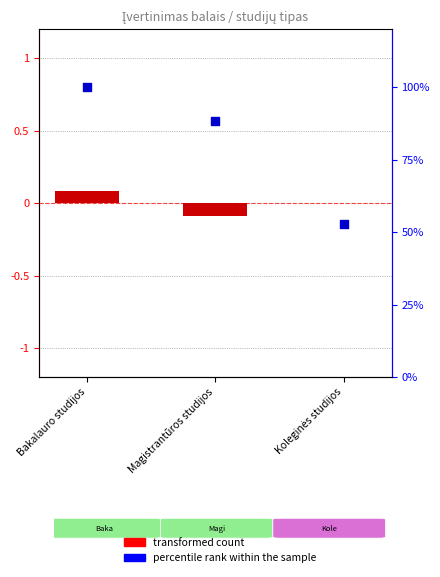

At which category is the sum across all series the highest?

Bakalauro studijos